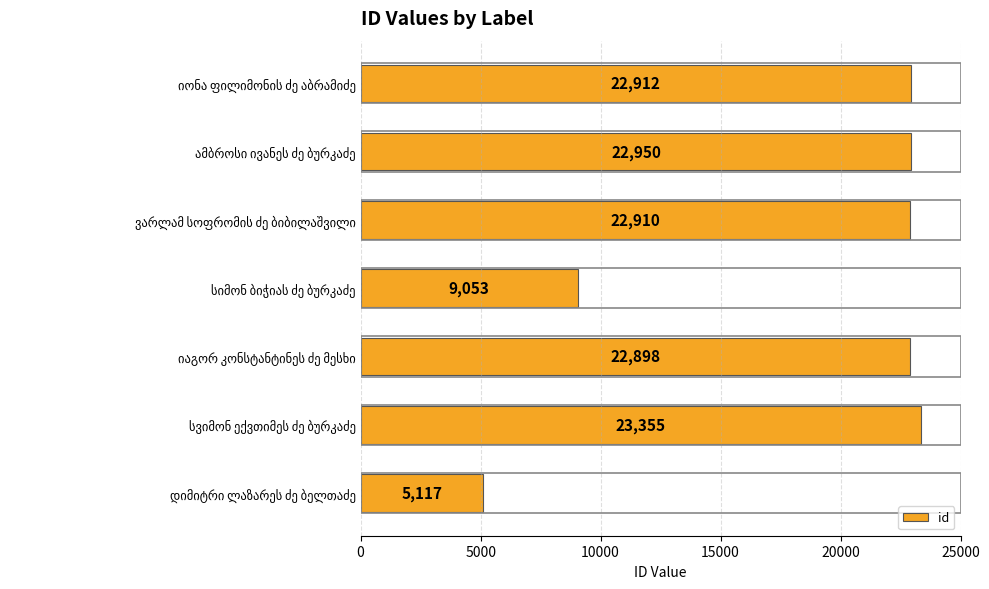

What is the value of the 3rd bar from the top?

22910